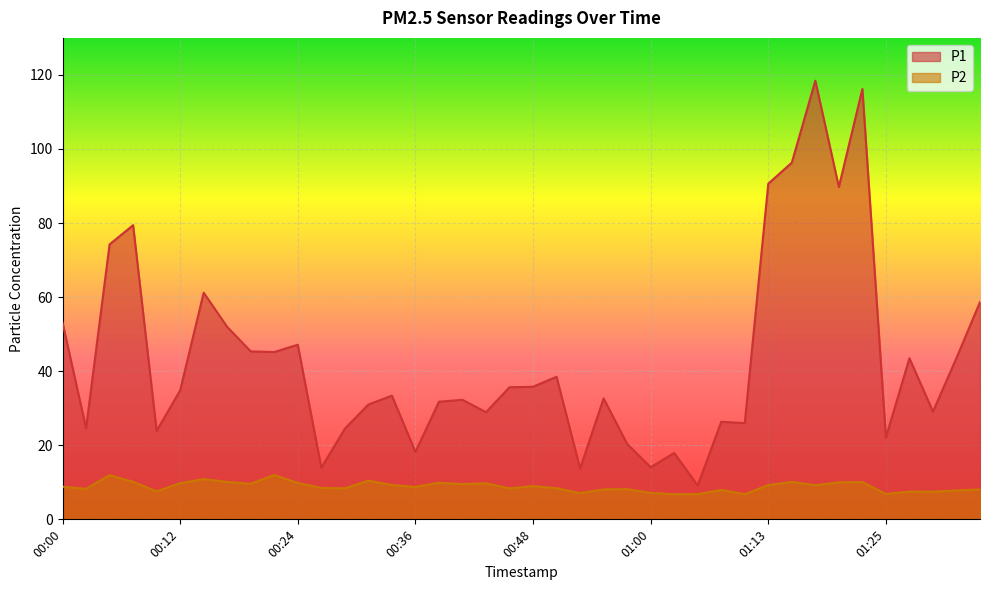

What is the approximate value of P1 at 01:08?

26.4